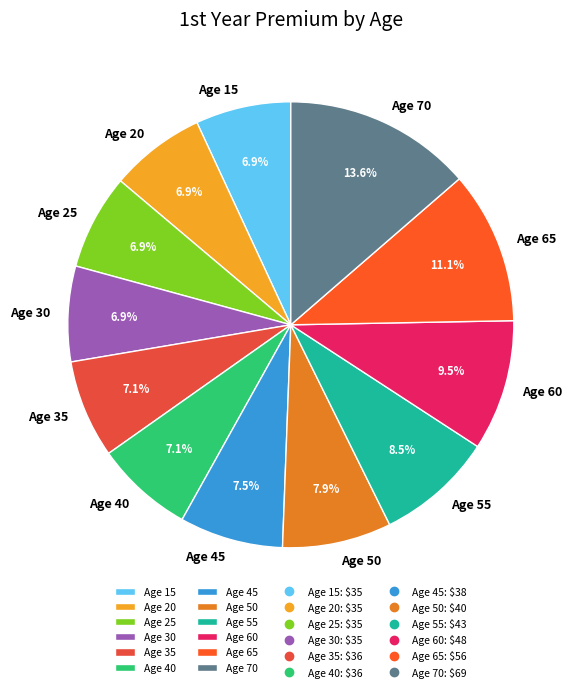

Is there a majority slice in this chart?

No